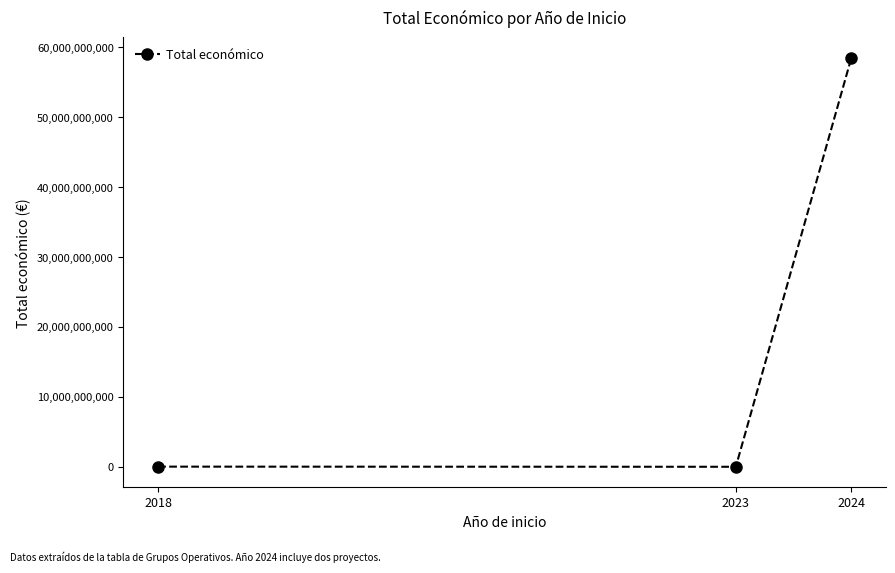

How many lines are shown in the chart?

1